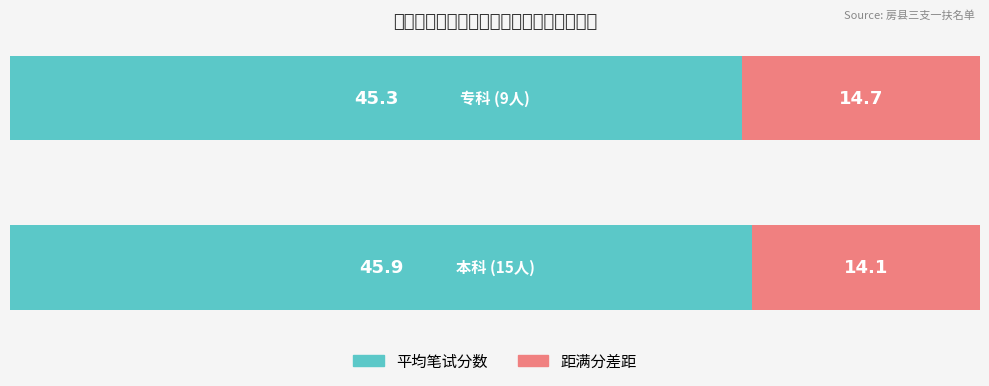

What is the sum of all 平均笔试分数 values?

91.2